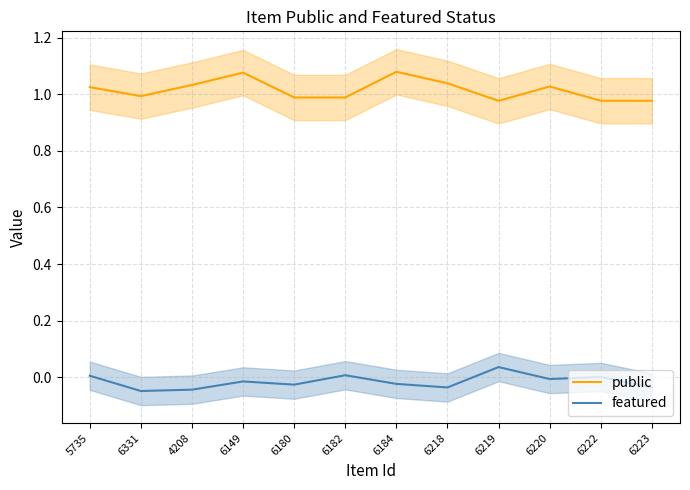

At which label does public reach its minimum?

6219